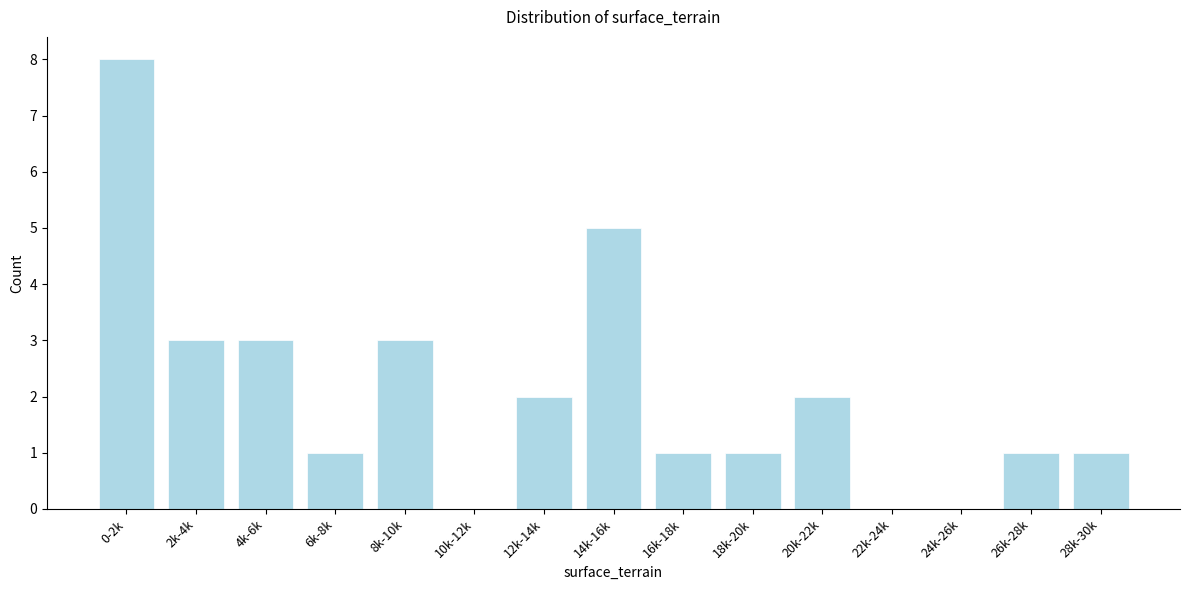

Reading right to left, what are all the values shown in this chart?

28k-30k=1	26k-28k=1	24k-26k=0	22k-24k=0	20k-22k=2	18k-20k=1	16k-18k=1	14k-16k=5	12k-14k=2	10k-12k=0	8k-10k=3	6k-8k=1	4k-6k=3	2k-4k=3	0-2k=8